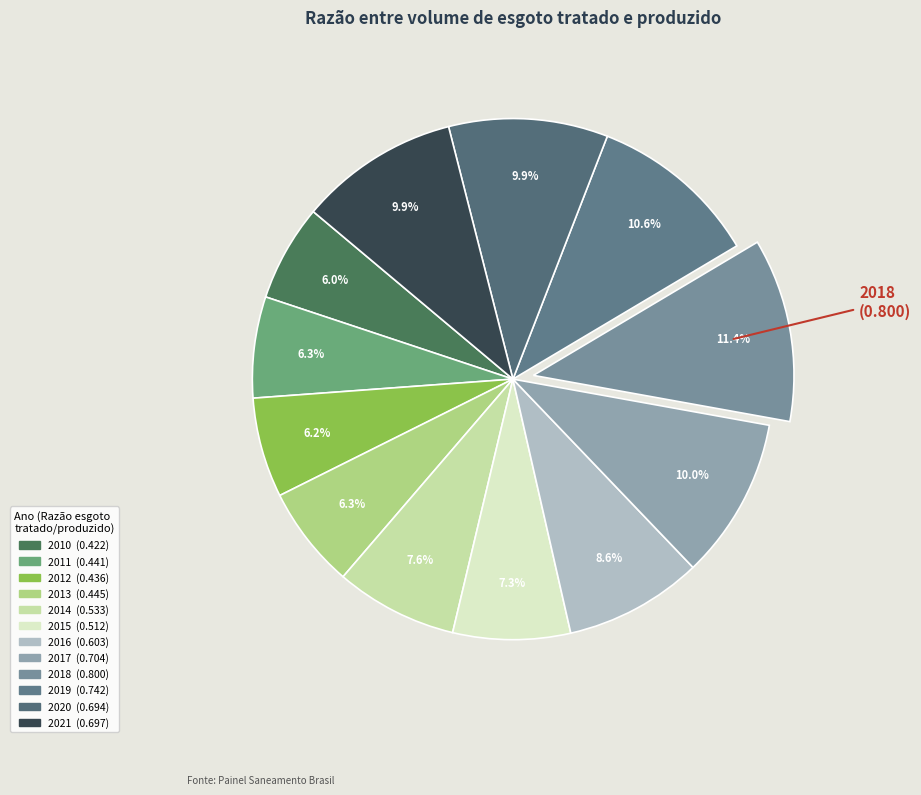

How many slices are in this pie chart?

12